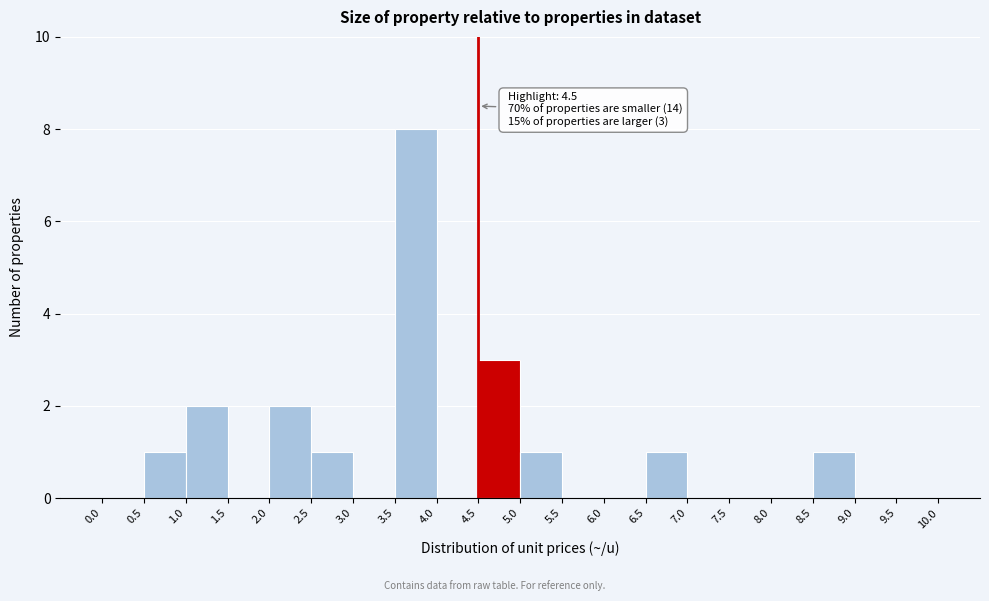

Over which range of the x-axis is the bar tallest?

3.5 to 4.0